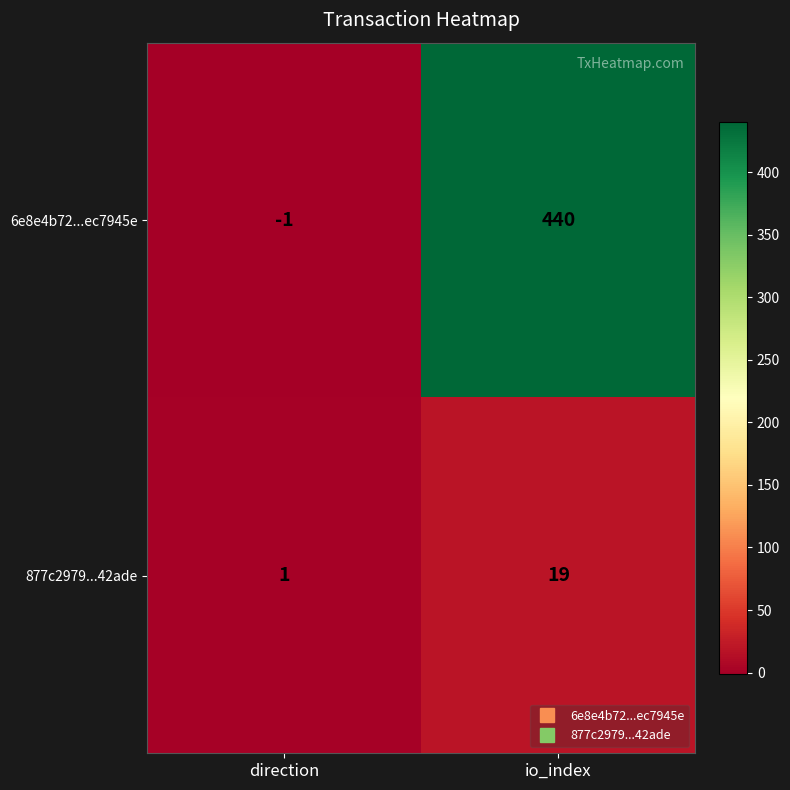

At which category does the chart reach its peak across all series?

io_index